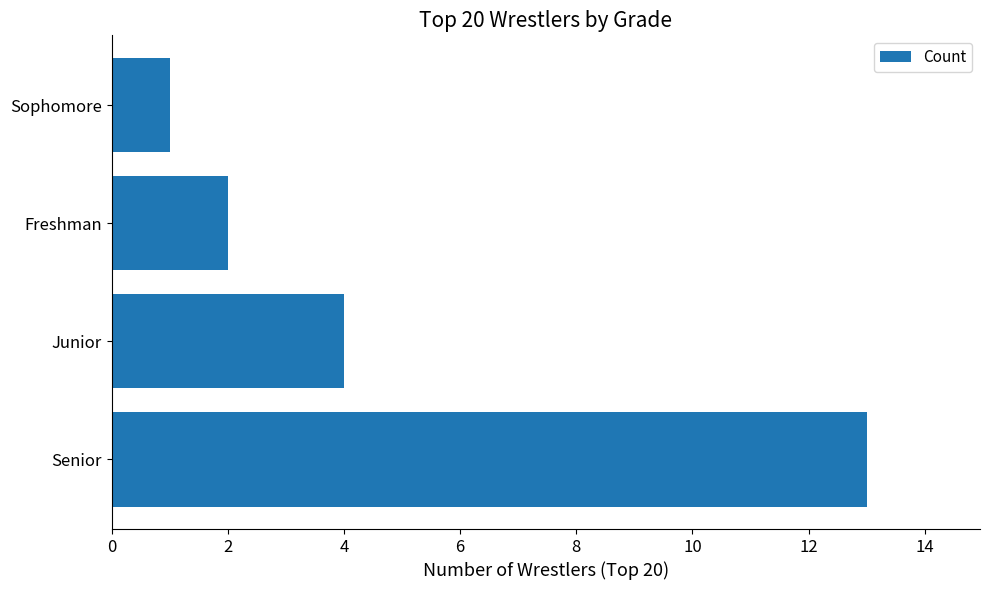

How many values are below 4?

2